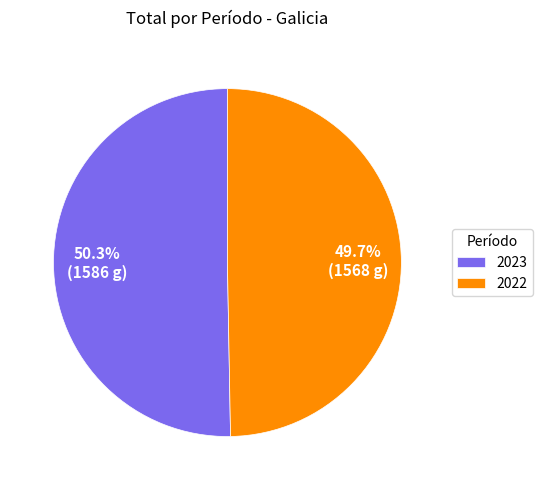

Between 2023 and 2022, which is larger?

2023